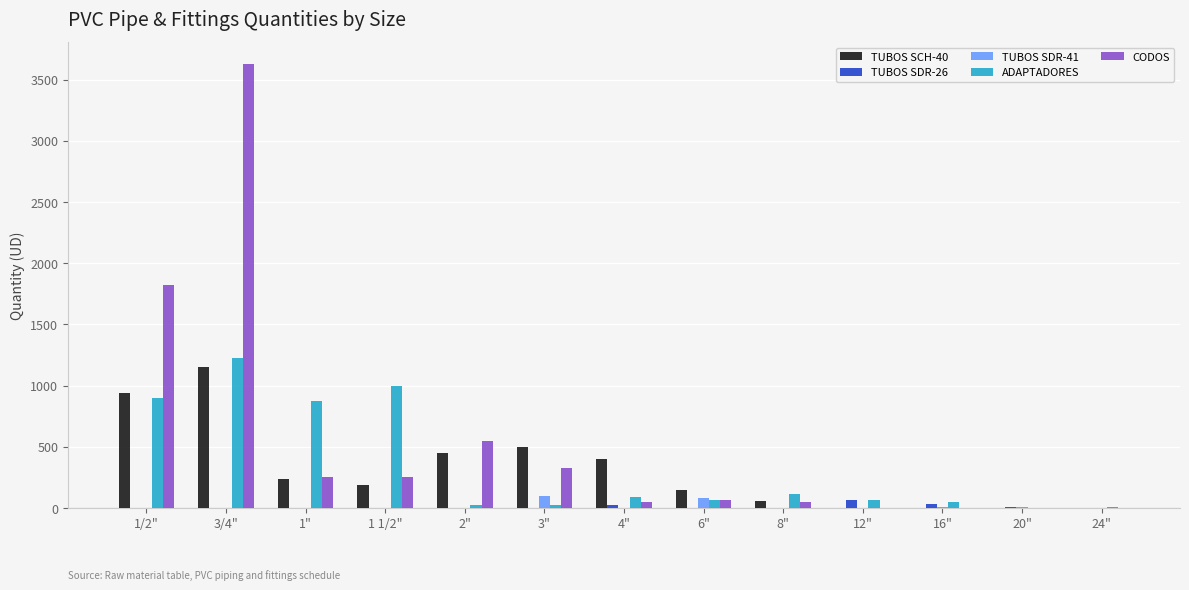

The value of TUBOS SCH-40 at 2" is 269. True or false?

False